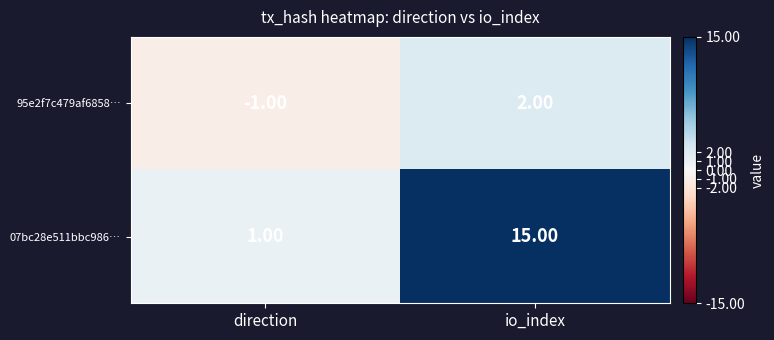

Which series changed the most between direction and io_index?

07bc28e511bbc986…